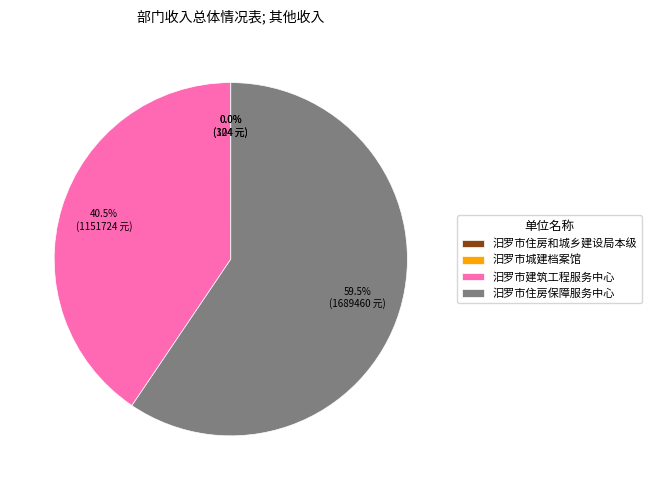

Is 汨罗市住房保障服务中心 the majority of the pie?

Yes